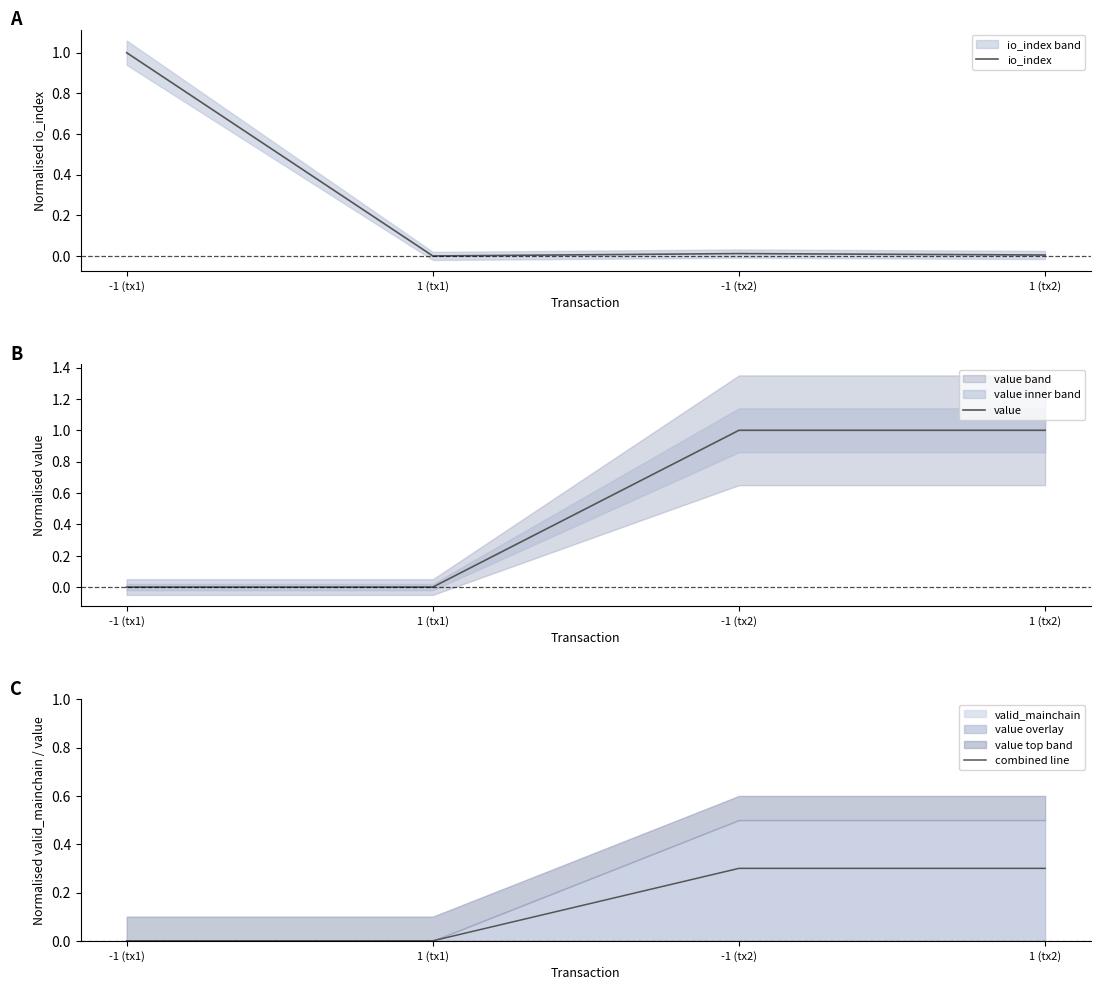

At which category is the sum across all series the highest?

-1 (tx2)